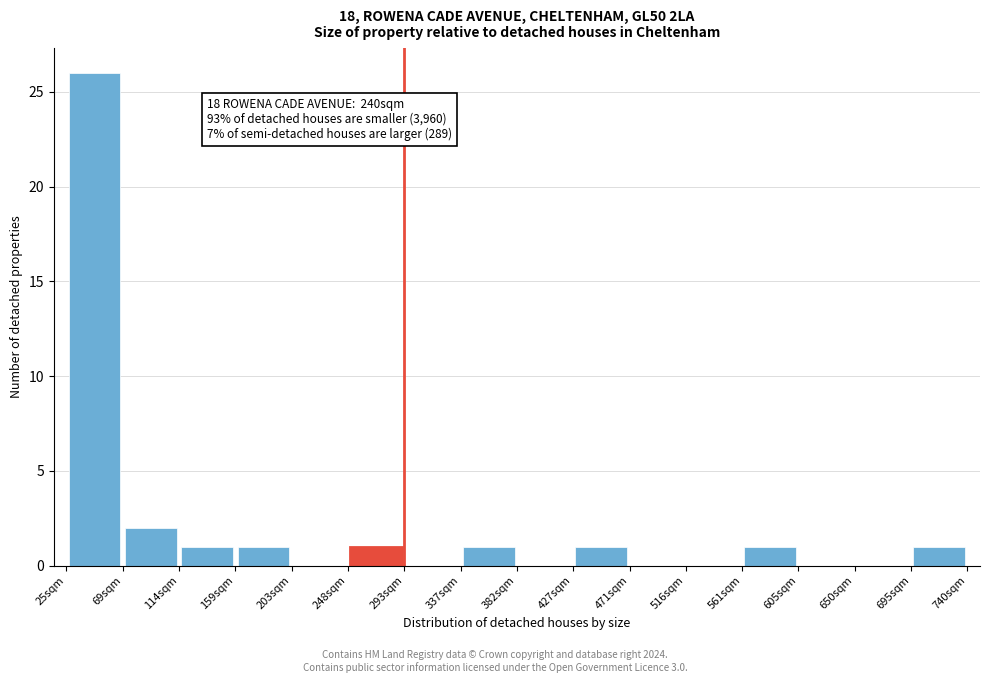

Which range on the x-axis has the tallest bar?

25 to 70